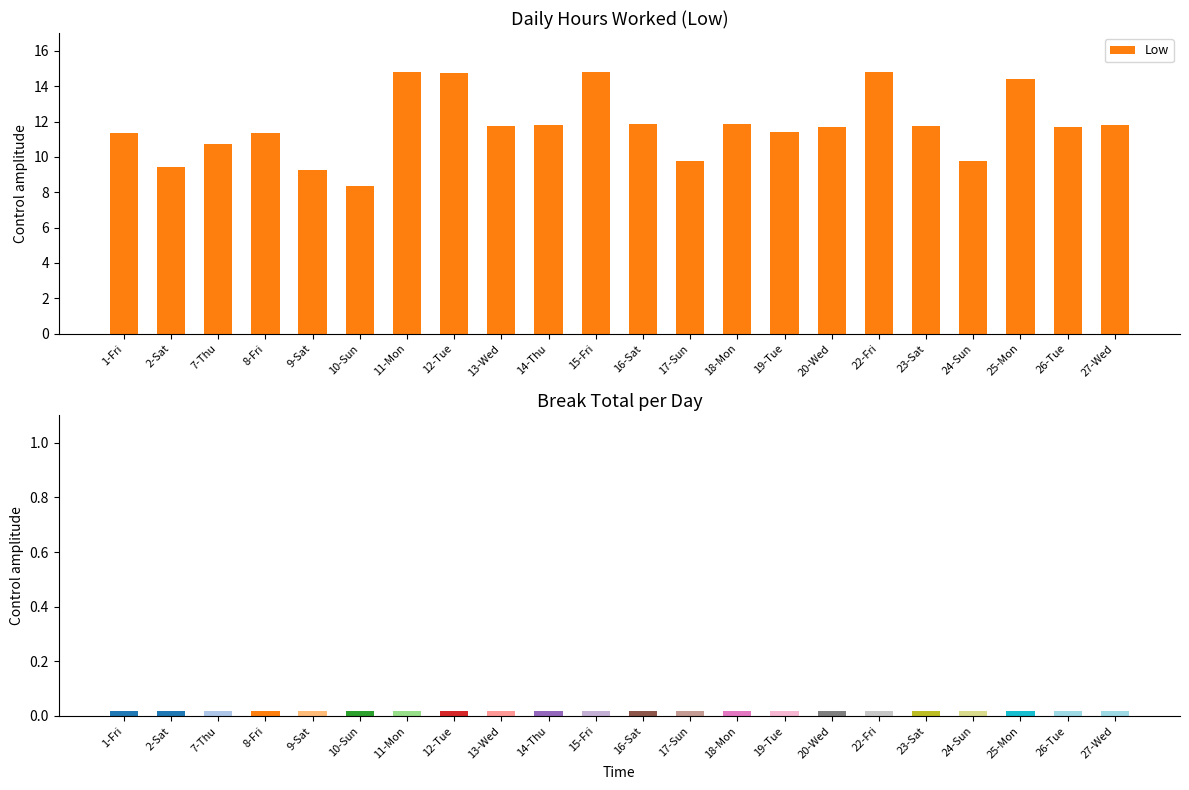

Count the number of values greater than 11.

16